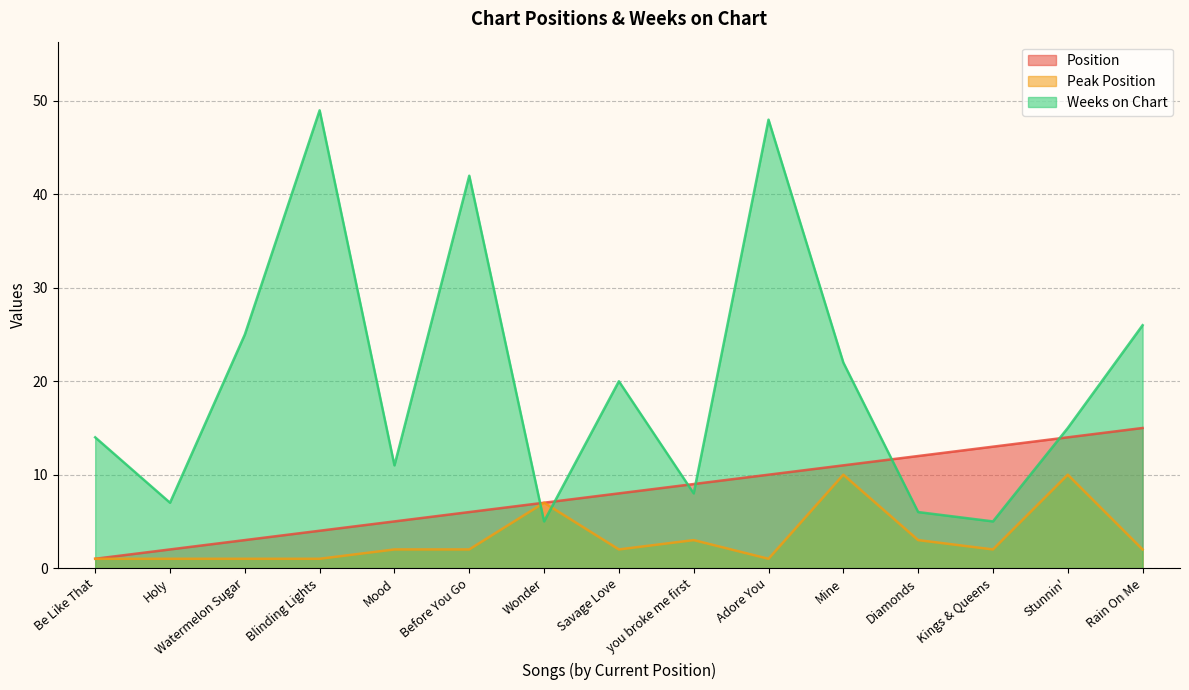

Where is Peak Position nearest to the value 5?

Wonder